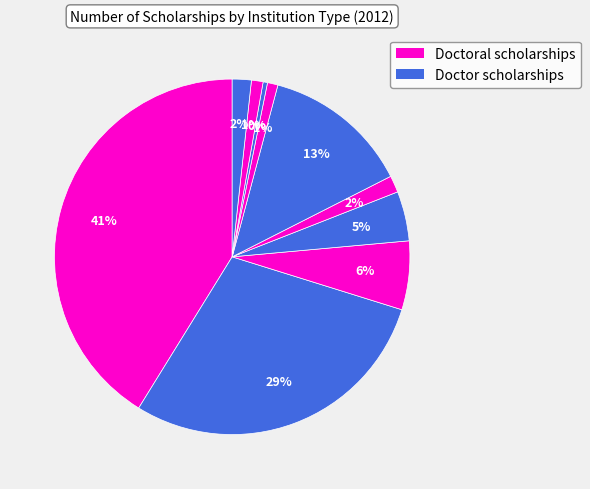

How many segments does this pie chart have?

10